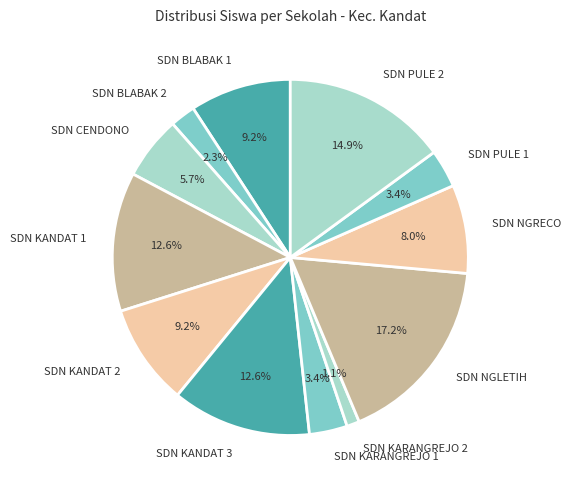

Which slice is the smallest?

SDN KARANGREJO 2